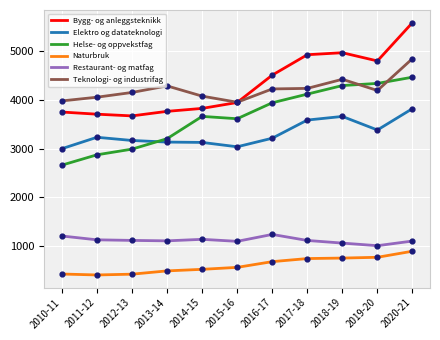

Is the value of Naturbruk at 2014-15 greater than the value of Helse- og oppvekstfag at 2018-19?

No